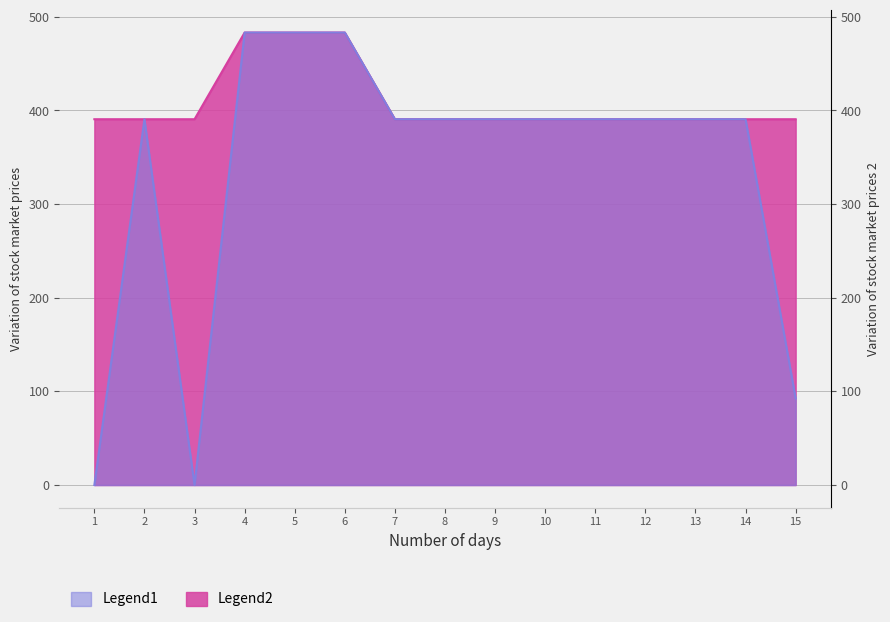

What is the average value of the Legend1 series?

337.2